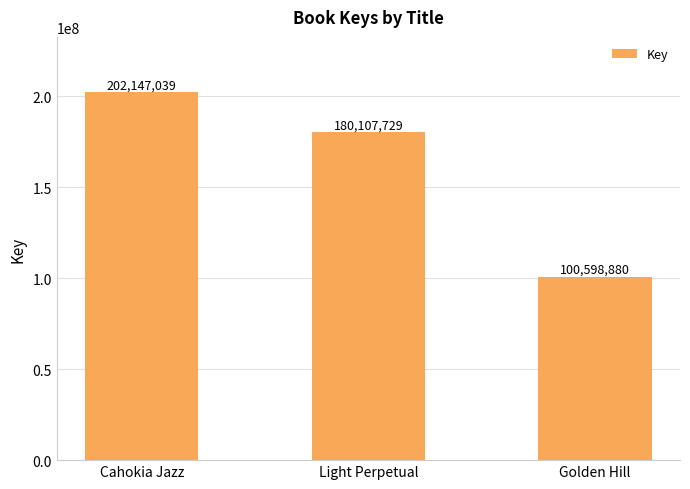

How many data points are less than 180107729?

1